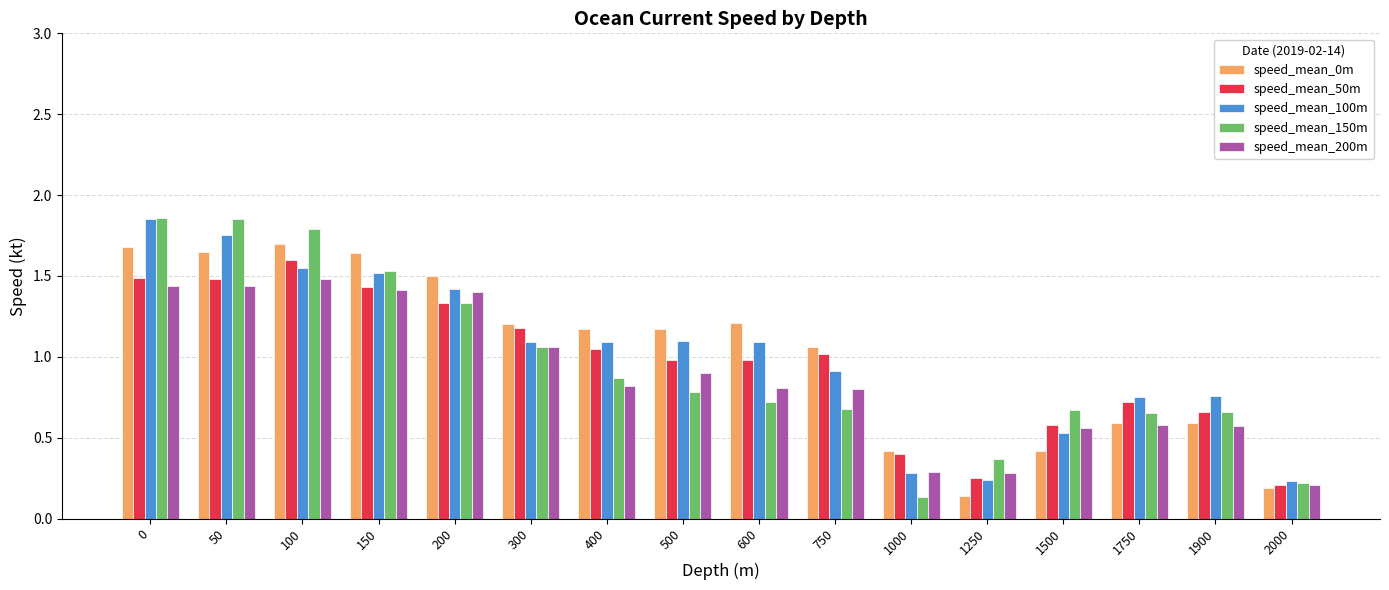

At which label does speed_mean_150m reach its minimum?

1000